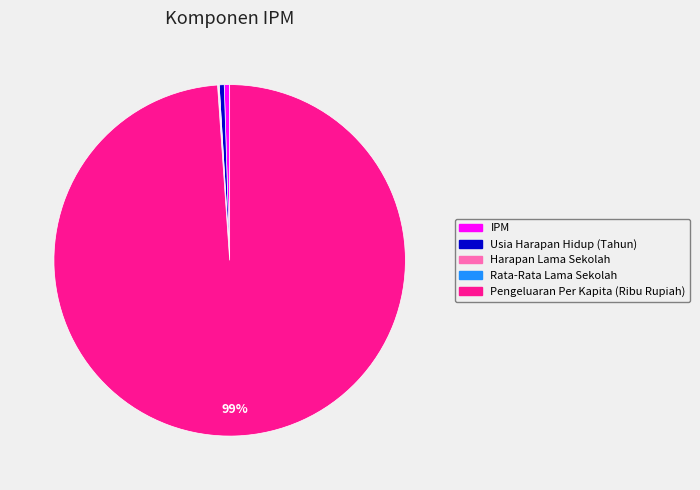

Which slice is the largest?

Pengeluaran Per Kapita (Ribu Rupiah)